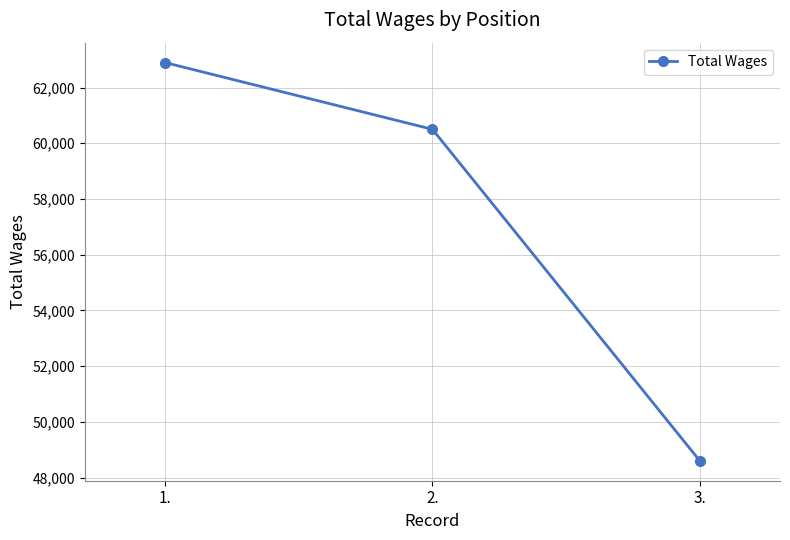

List the labels in order of value, largest first.

1., 2., 3.